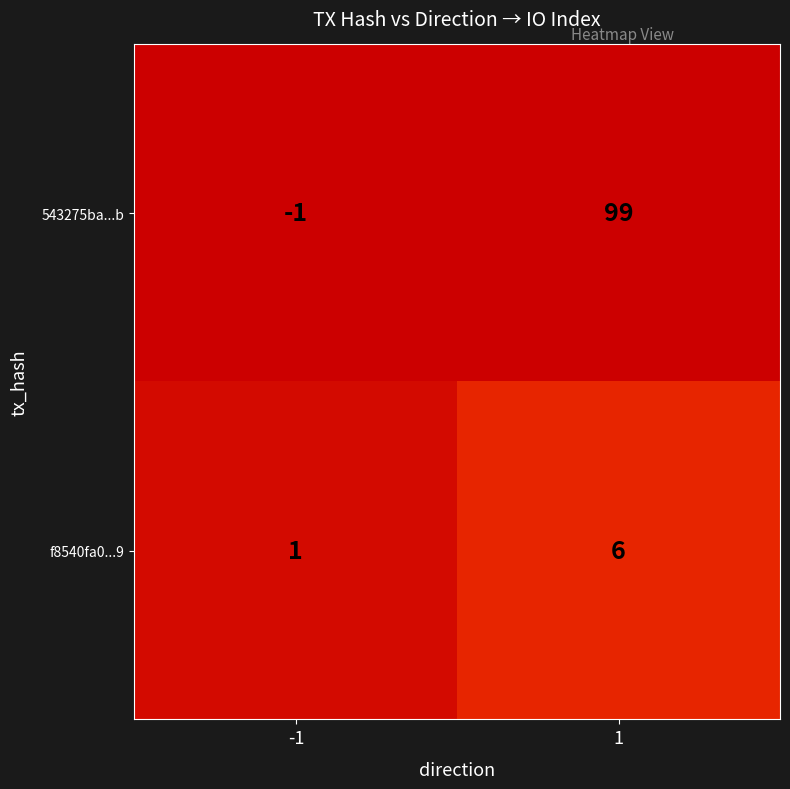

Which series has the widest spread of values?

543275ba...b